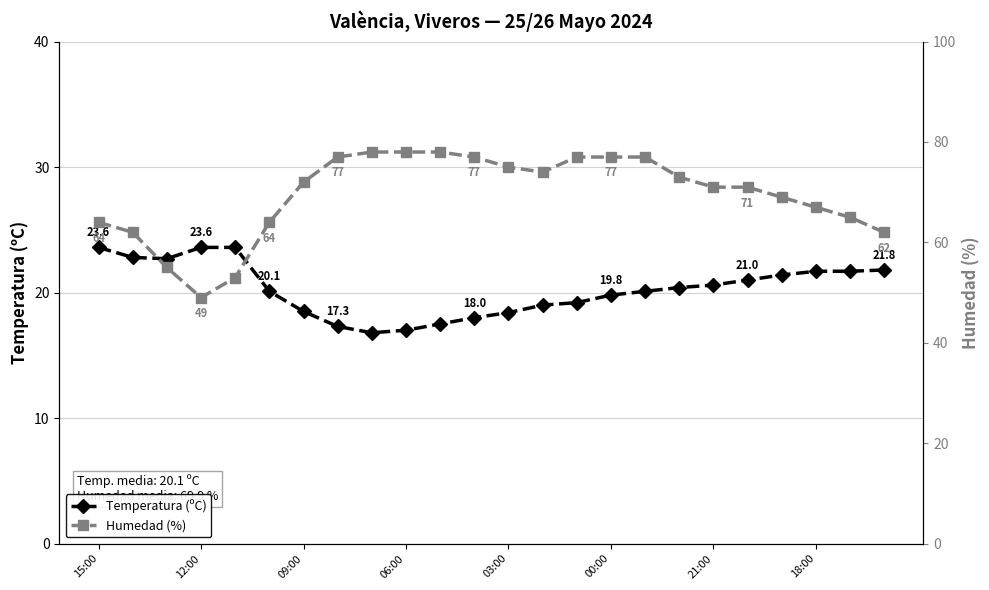

List the series in order of their overall mean, lowest first.

Temperatura (ºC), Humedad (%)